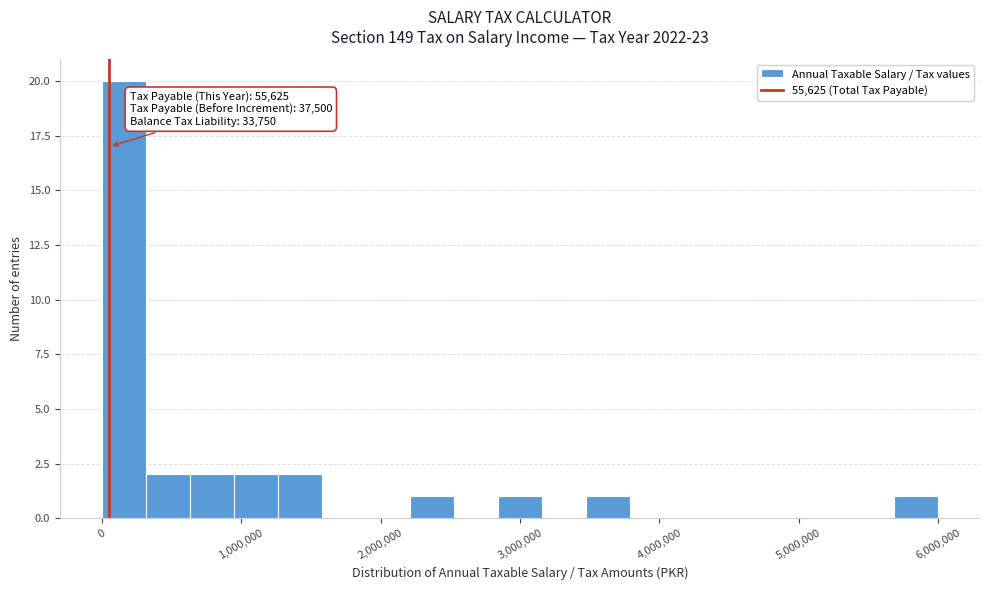

Read against the x-axis, roughly where is the centre of the tallest bar?

200000